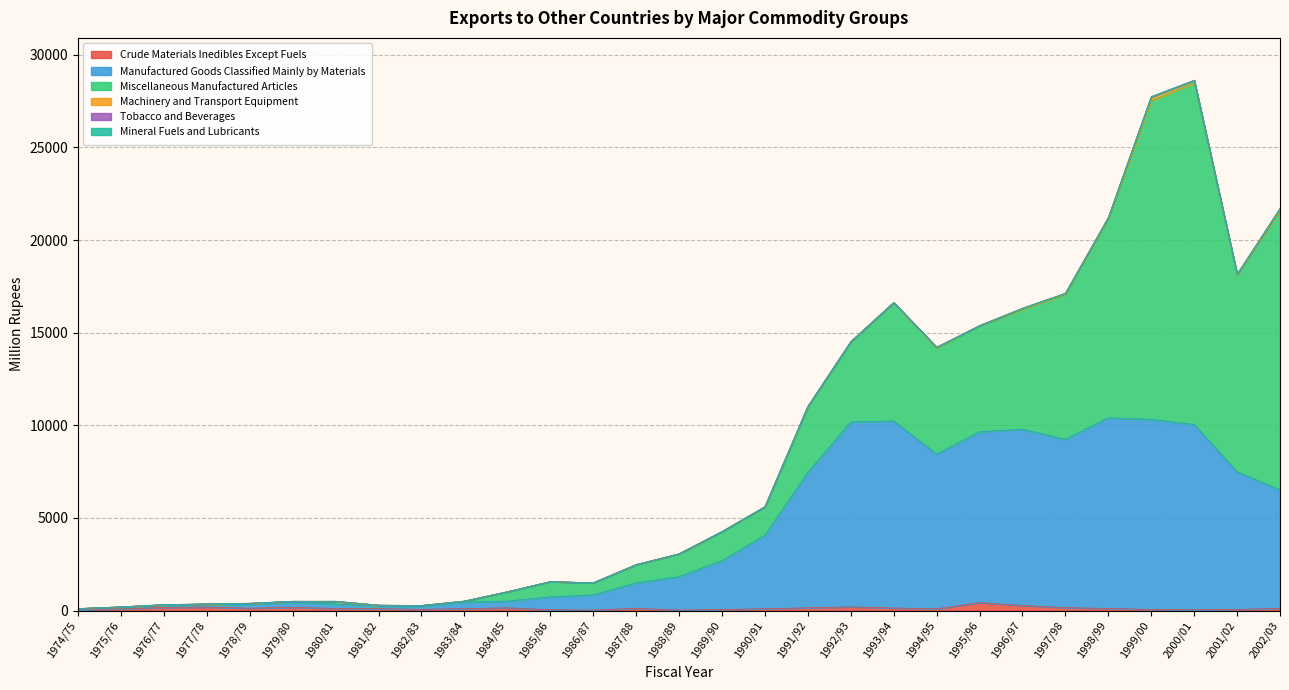

Between 1998/99 and 2002/03, which series saw the biggest shift?

Miscellaneous Manufactured Articles